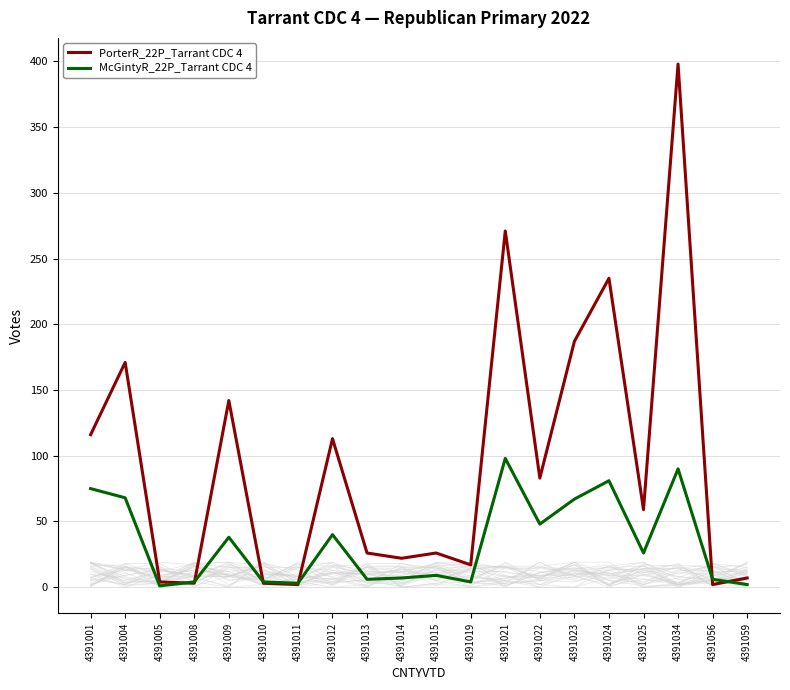

At which category does McGintyR_22P_Tarrant CDC 4 reach its first local peak?

4391009